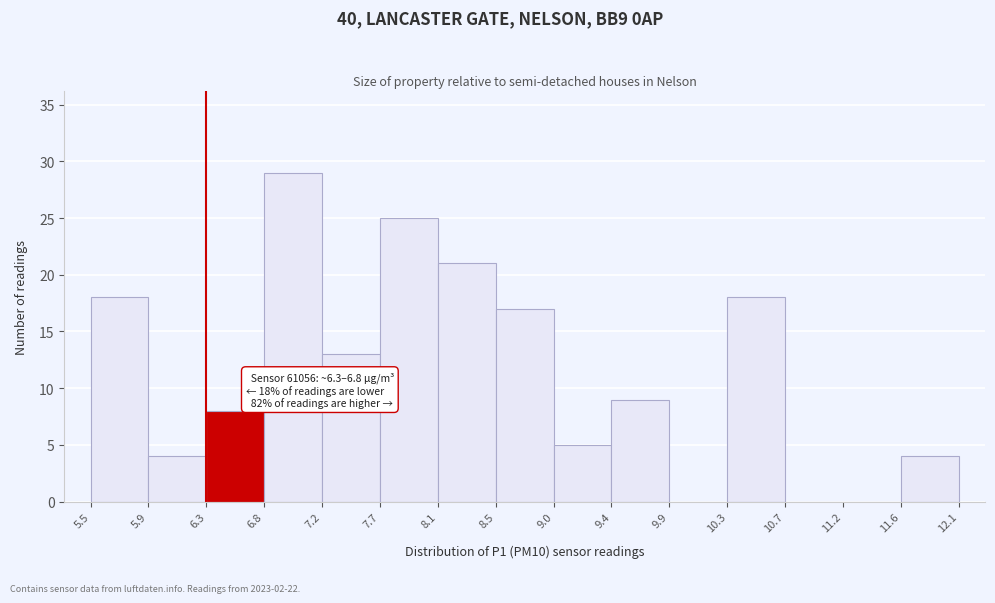

Which range on the x-axis has the tallest bar?

6.8 to 7.2